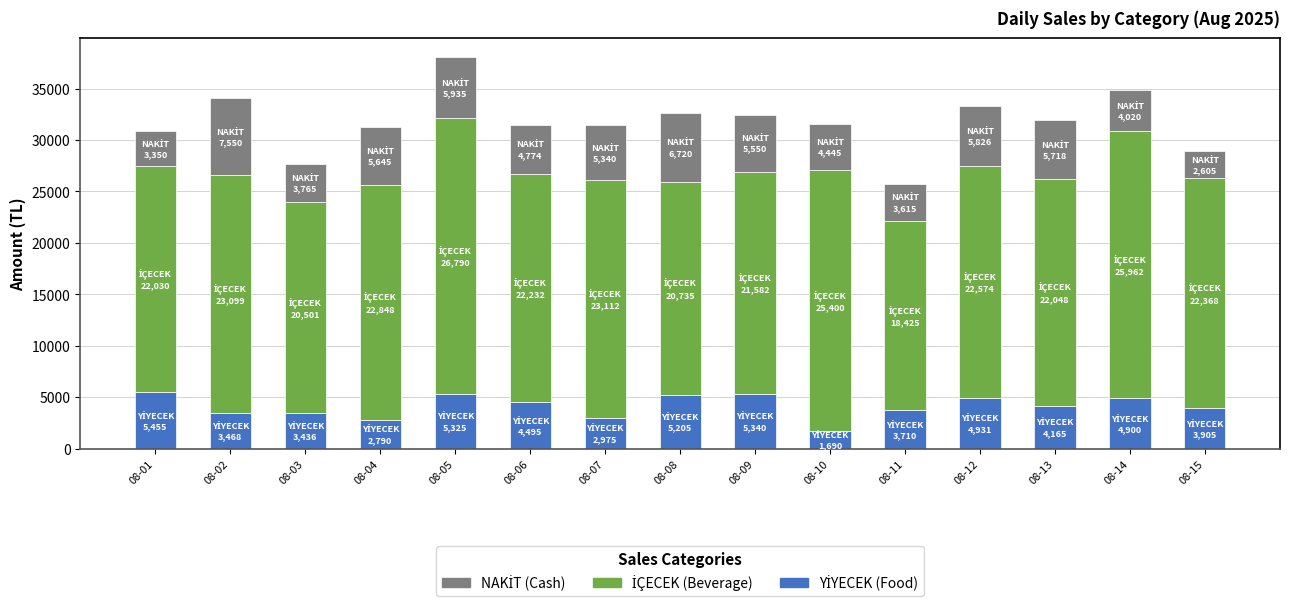

What is the total value across all series at 08-05?

38050.0